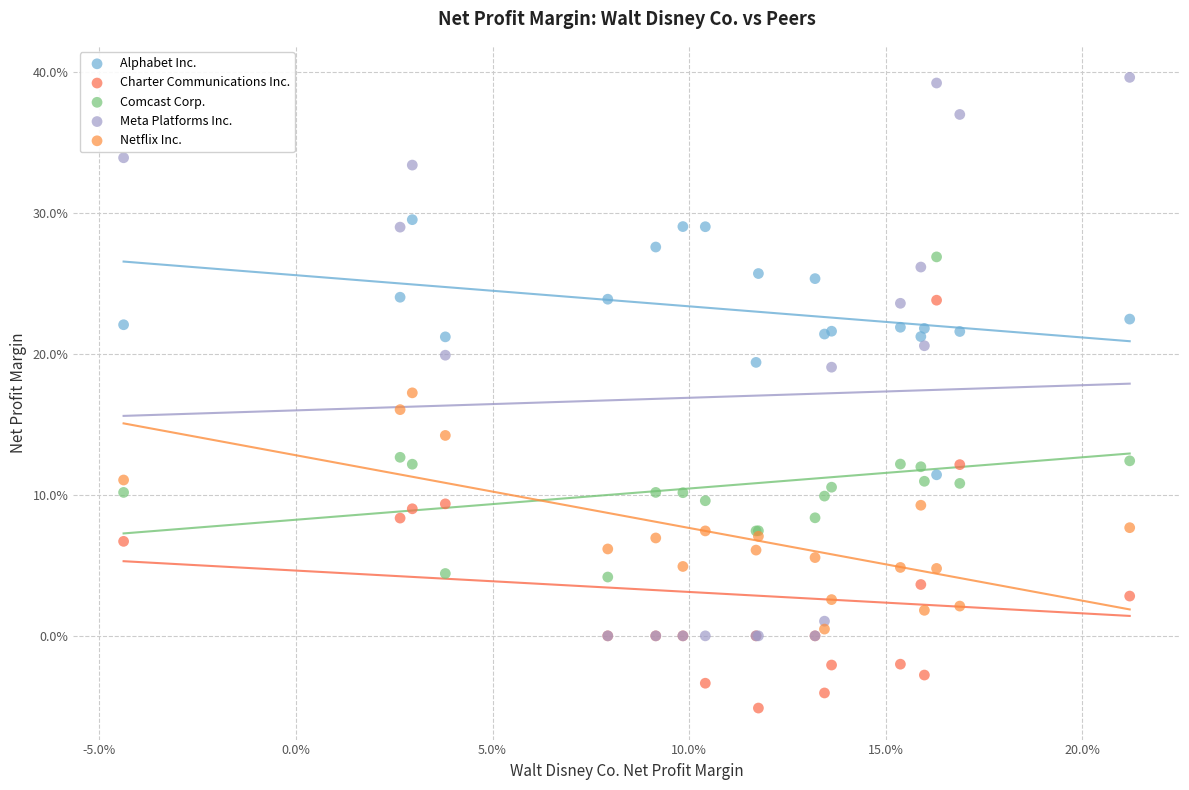

Which series reaches the minimum Y coordinate?

Charter Communications Inc.